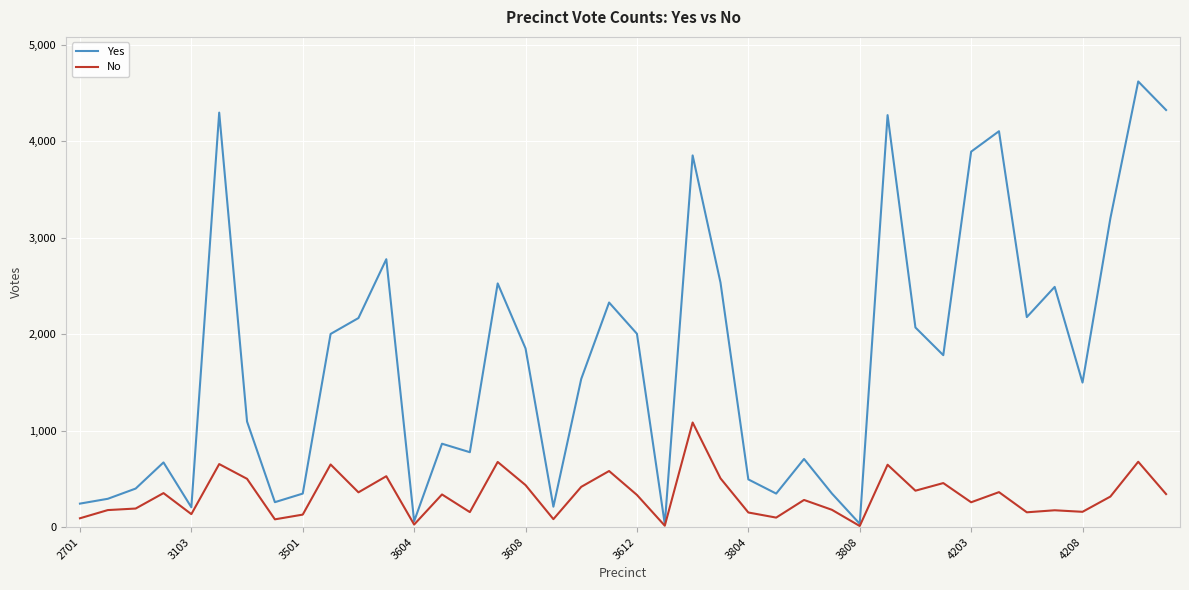

List the series in order of their peak value, lowest first.

No, Yes